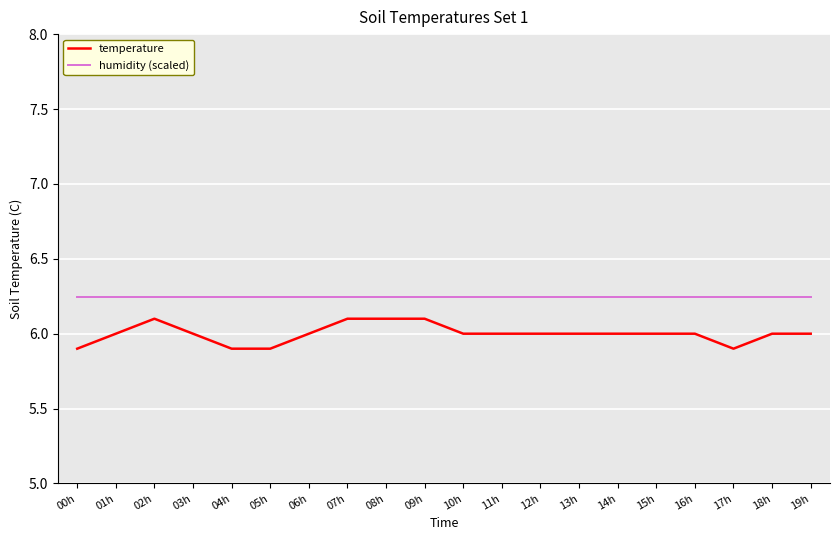

Is the value of humidity (scaled) at 11h greater than the value of temperature at 01h?

Yes